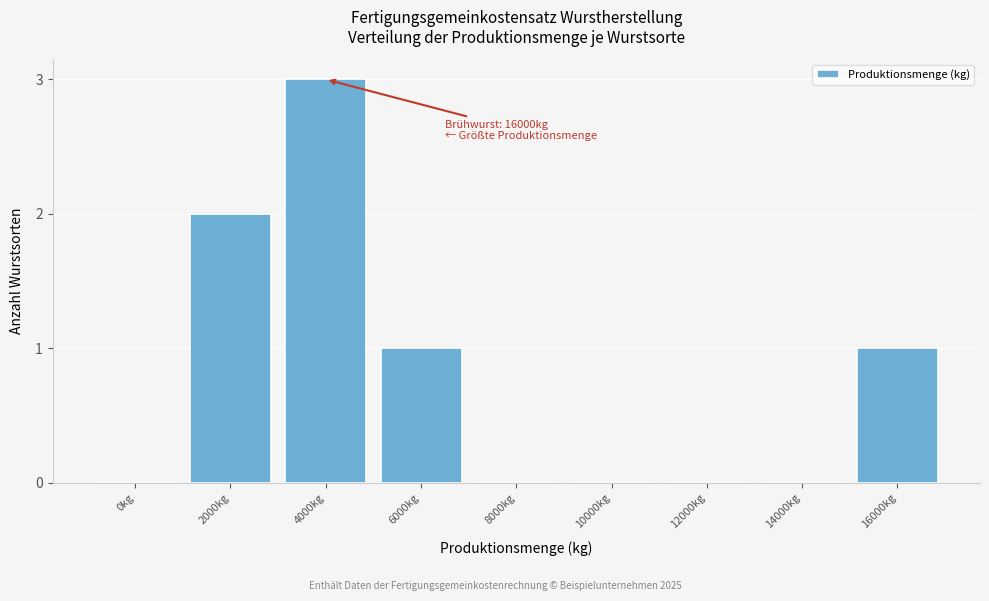

Reading right to left, extract all data points from this chart.

16000kg=1	14000kg=0	12000kg=0	10000kg=0	8000kg=0	6000kg=1	4000kg=3	2000kg=2	0kg=0